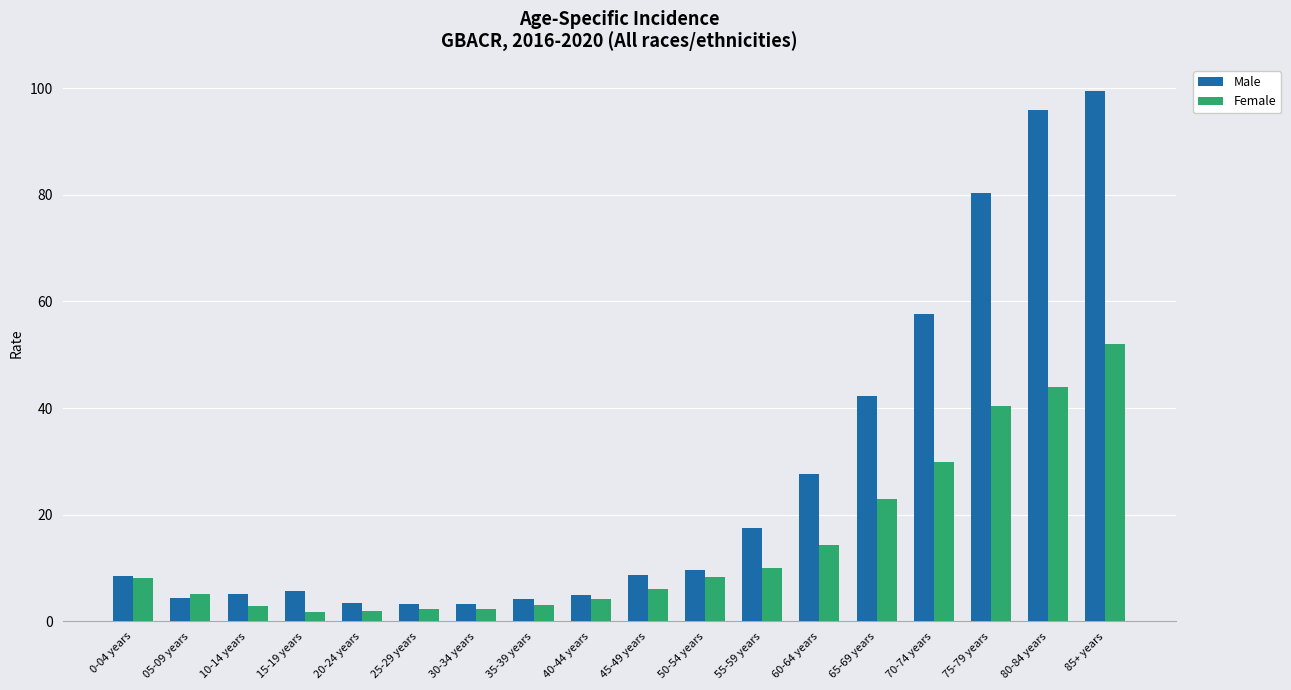

Which series has the widest spread of values?

Male